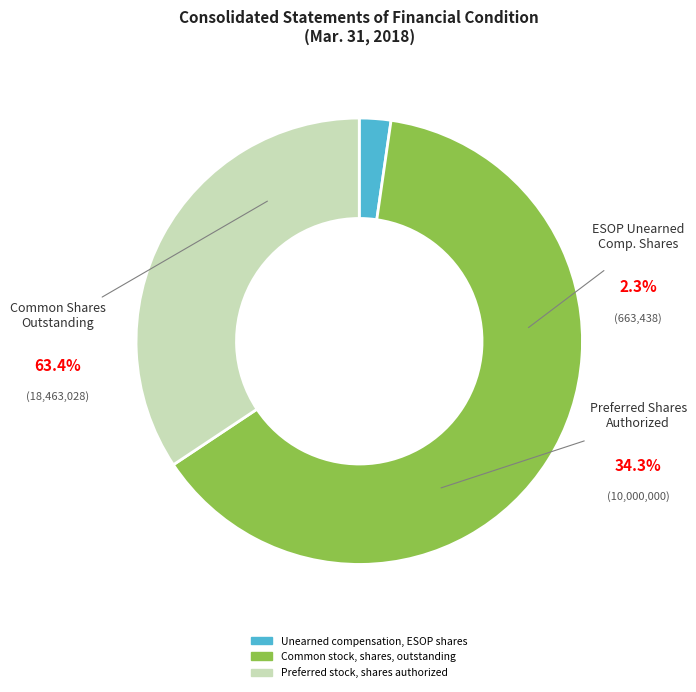

Is it true that Common stock, shares, outstanding is 63% of the pie?

True